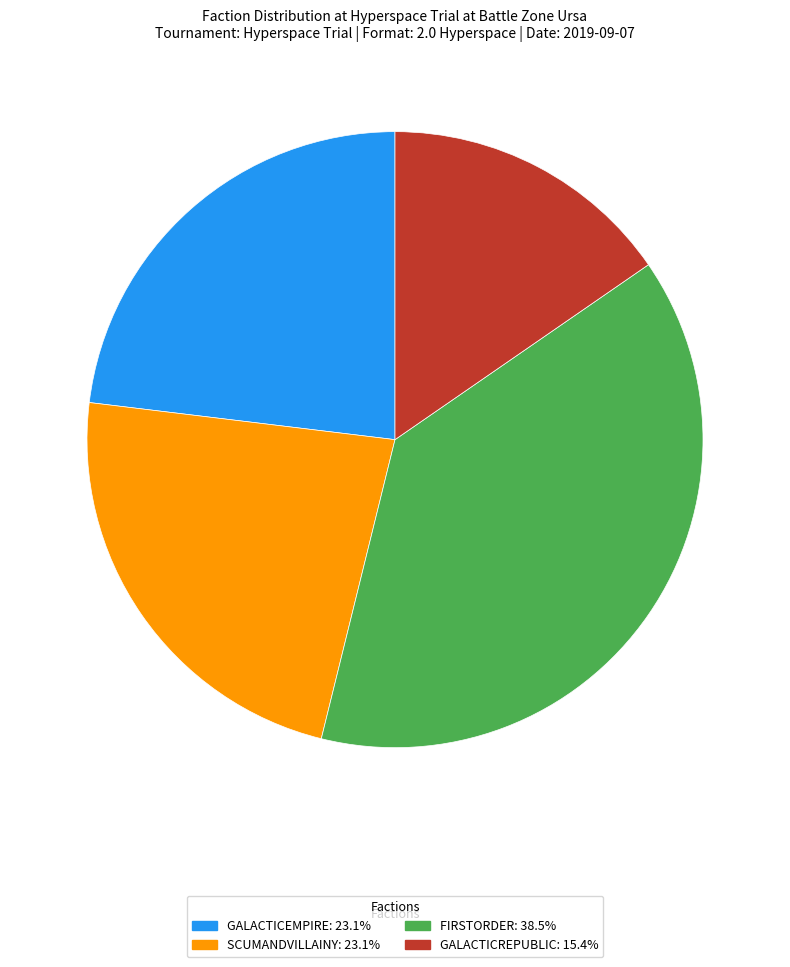

Is the sum of GALACTICREPUBLIC: 15.4% and SCUMANDVILLAINY: 23.1% greater than half?

No